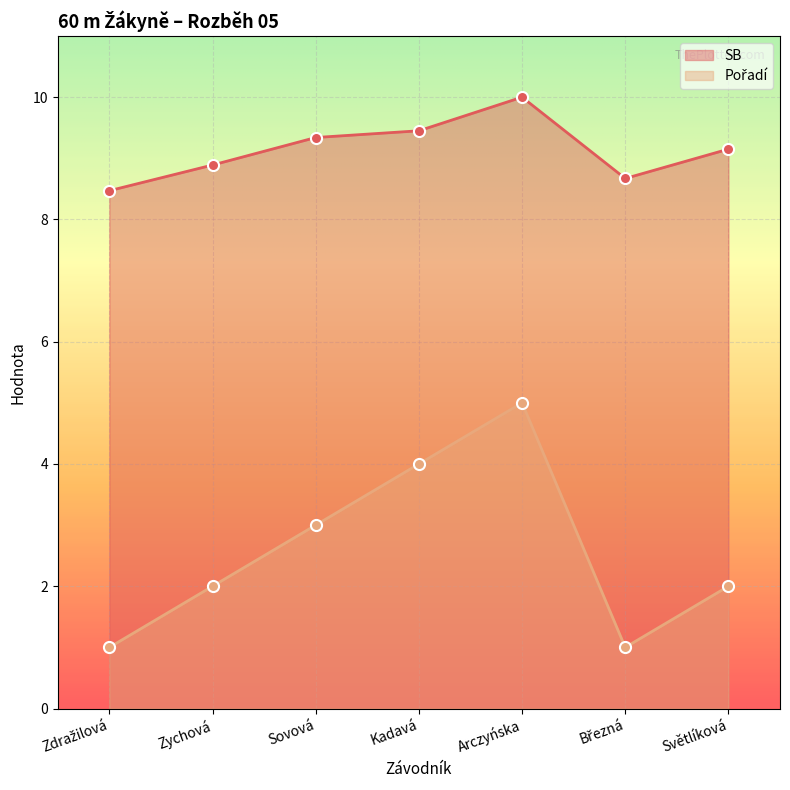

Which series has the largest range (max minus min)?

Pořadí